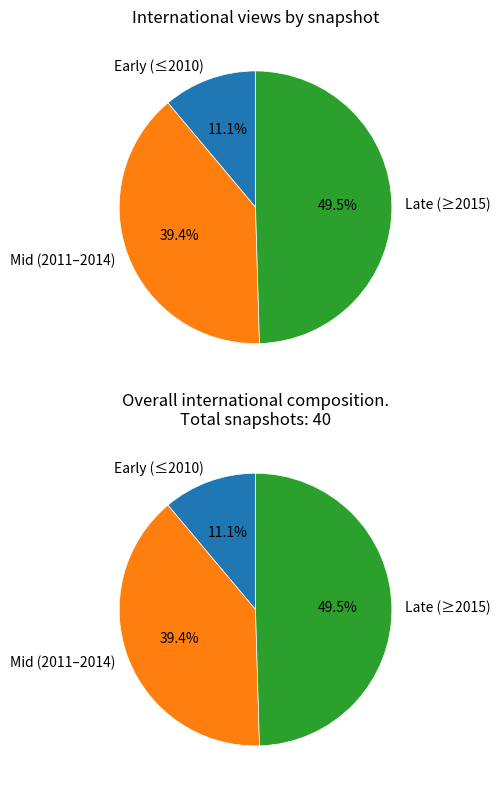

Does any single category account for the majority?

No